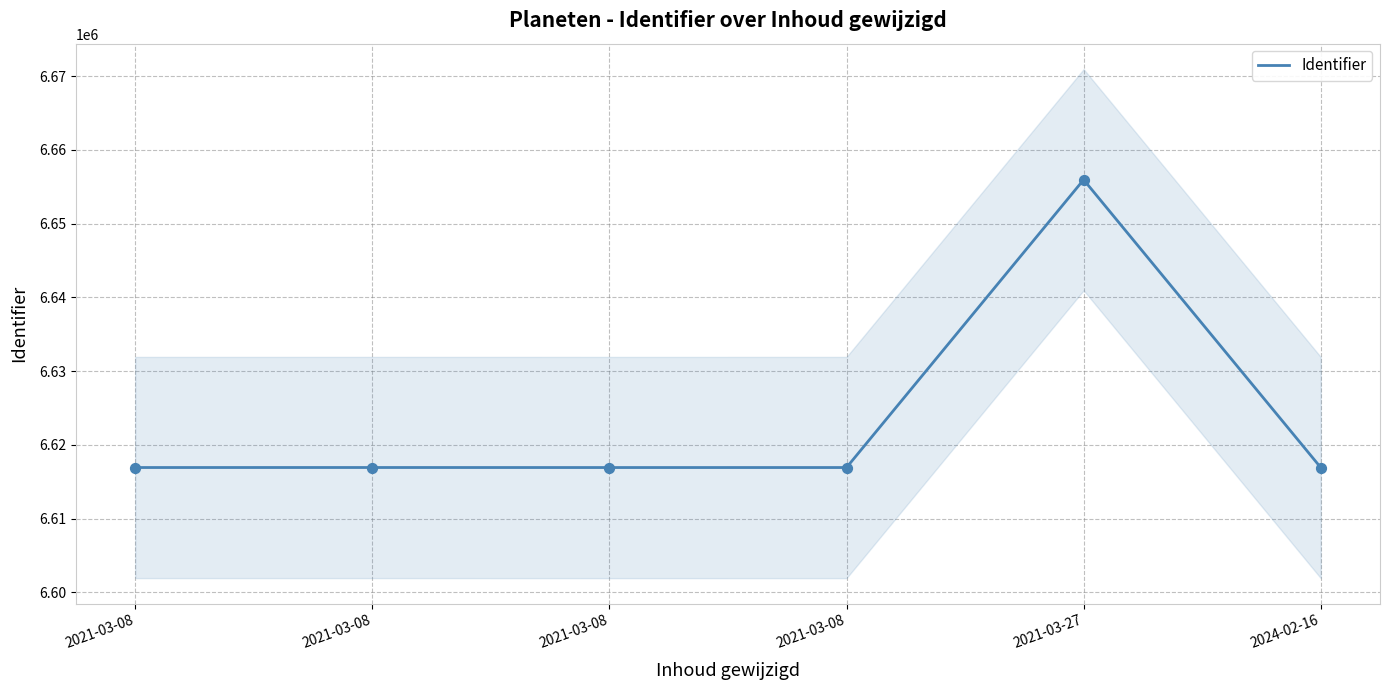

Between 2021-03-27 and 2021-03-08, which is larger?

2021-03-27